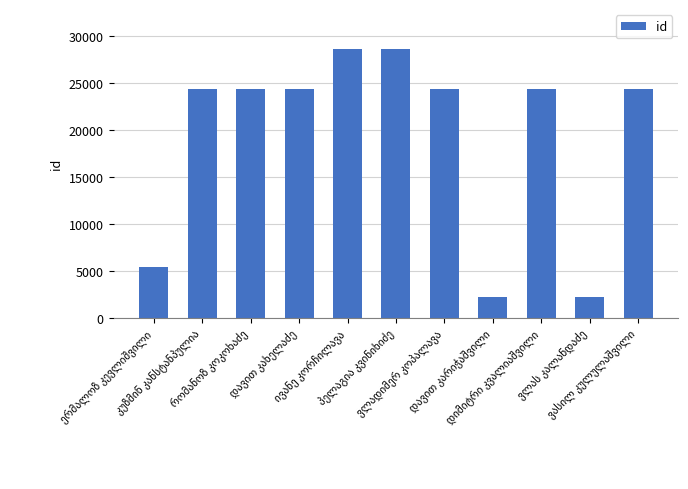

What is the value of the 6th bar from the left?

28597